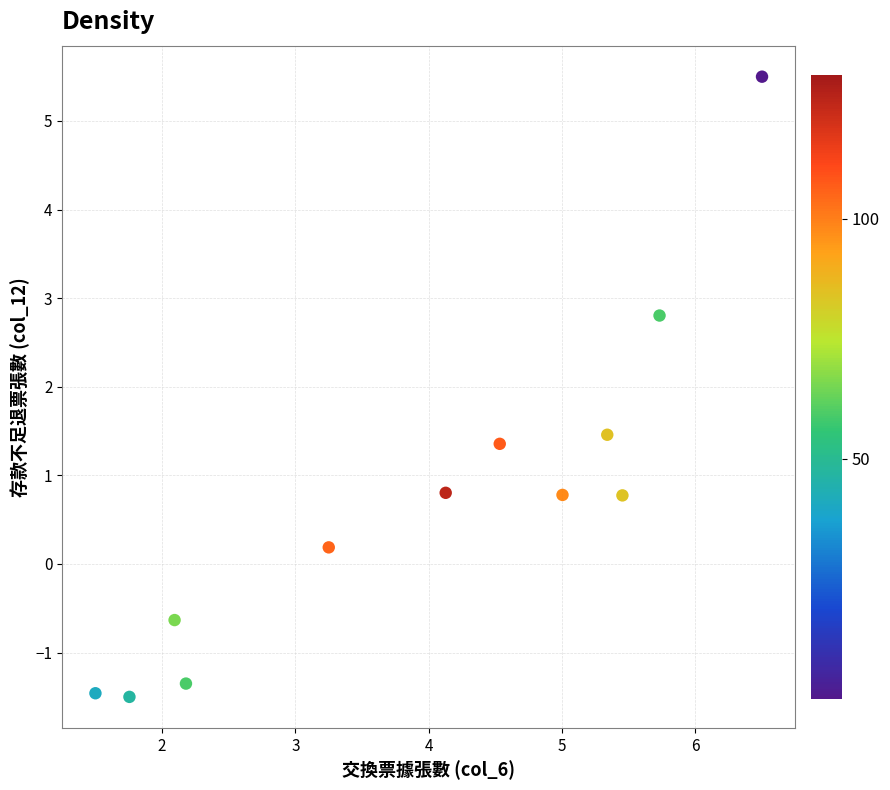

What Y value in the scatter plot is closest to 2?

1.5